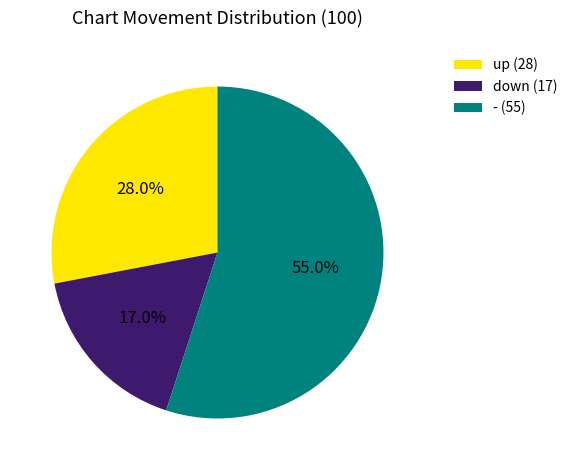

Is there any slice that represents more than half of the pie?

Yes